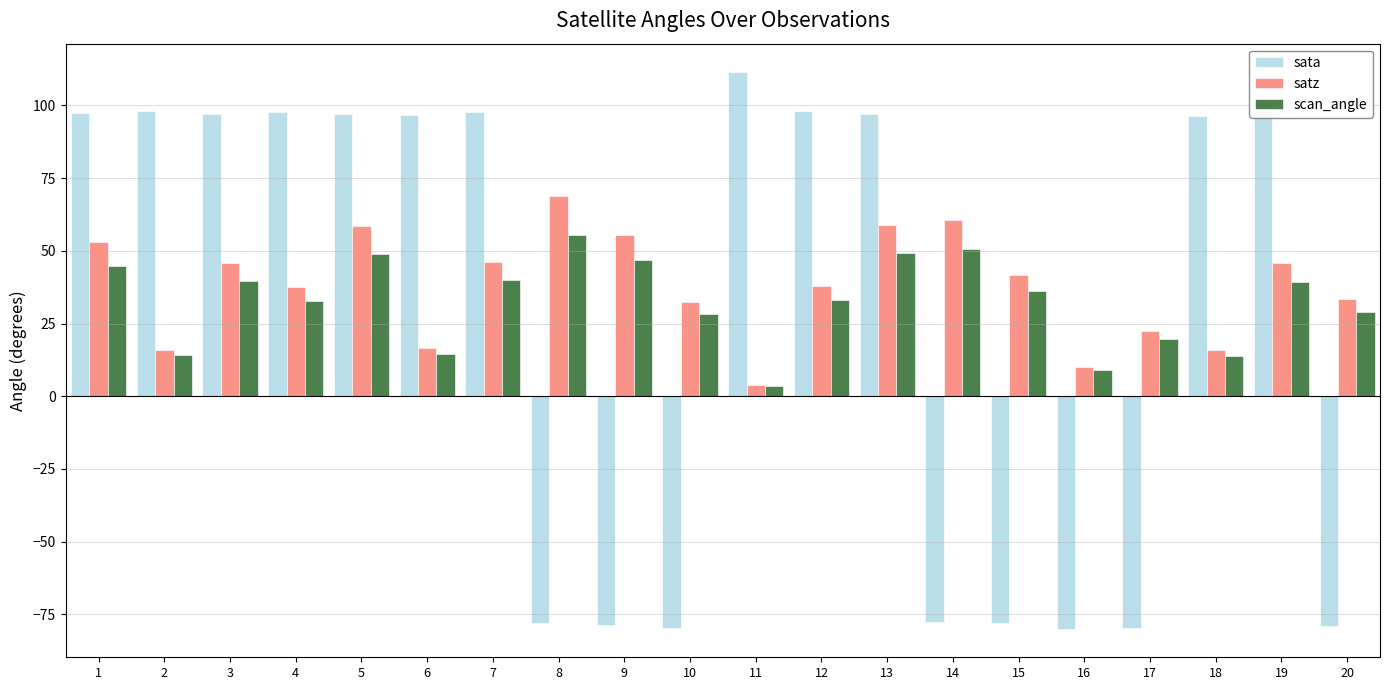

At which label does scan_angle reach its peak?

8